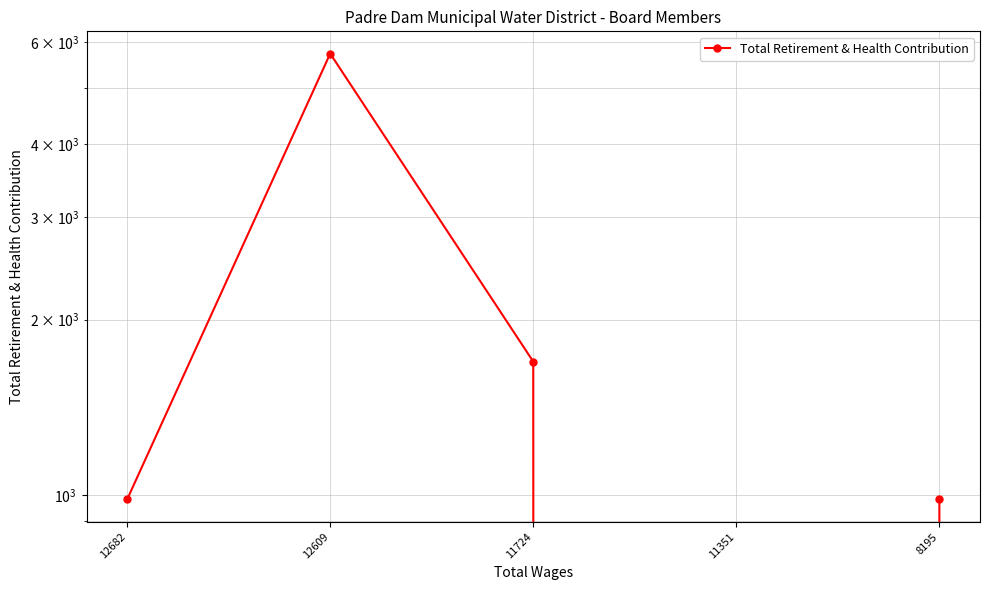

Is it true that the value at 11351 is 0?

True